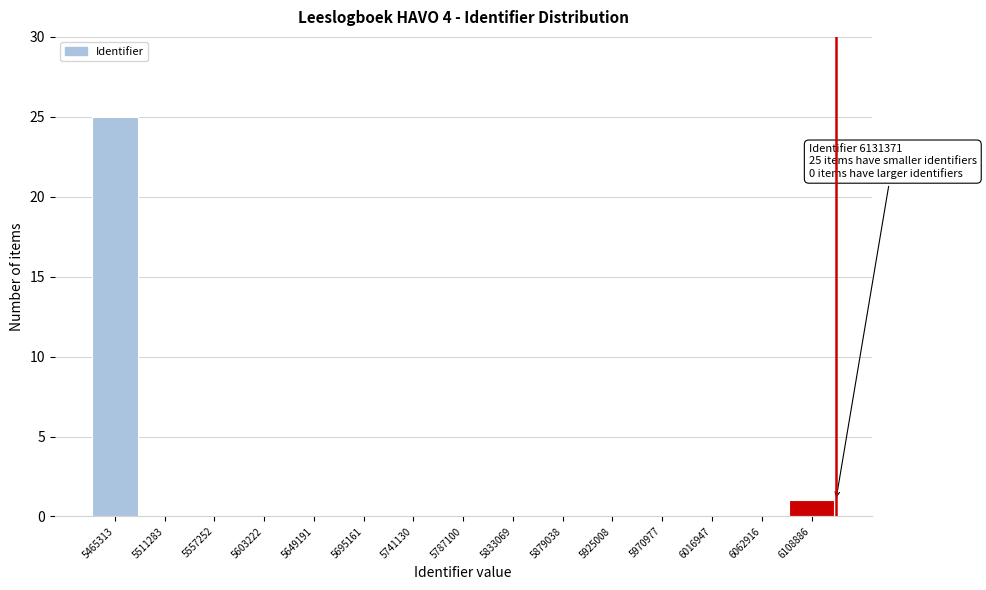

Which range on the x-axis has the tallest bar?

5440000 to 5490000